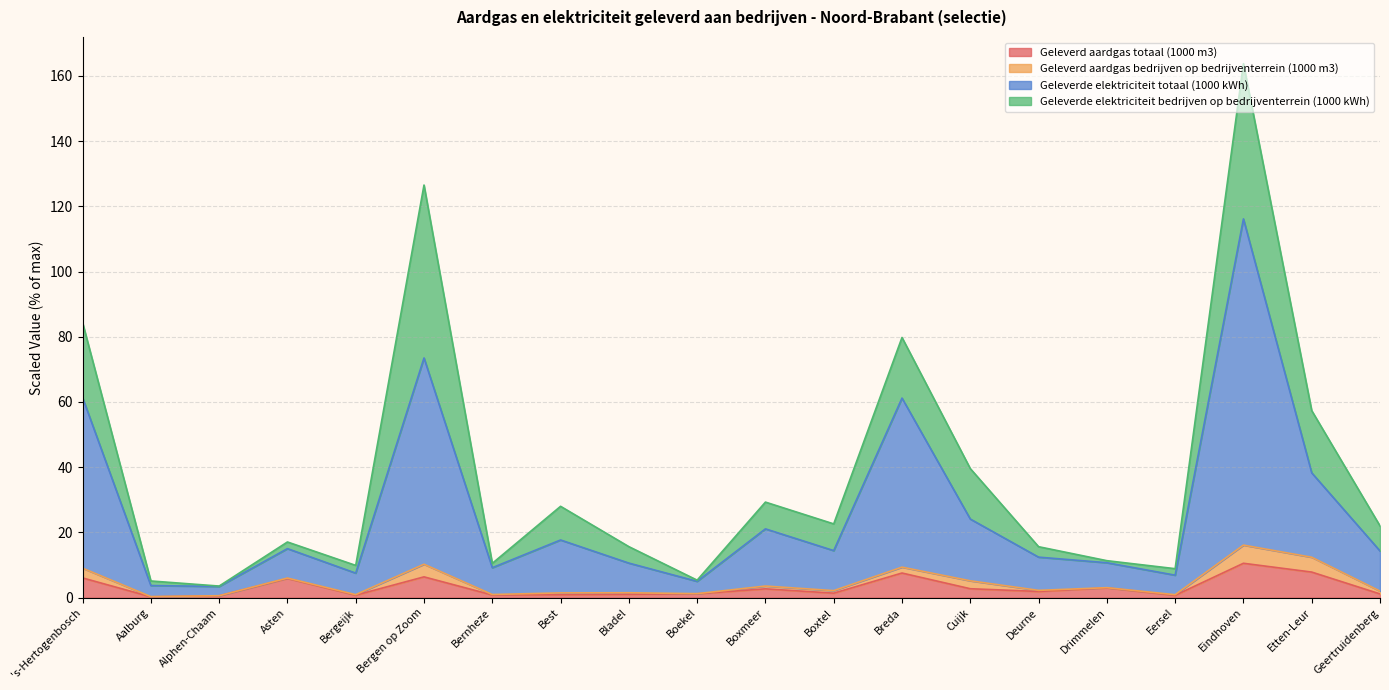

Which series has the largest range (max minus min)?

Geleverde elektriciteit totaal (1000 kWh)